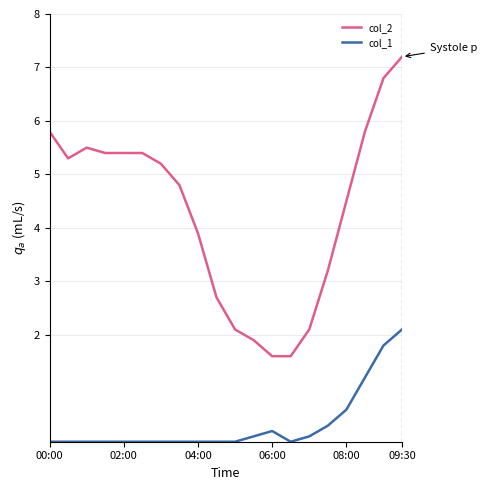

Rank the series by their maximum value, from highest to lowest.

col_2, col_1